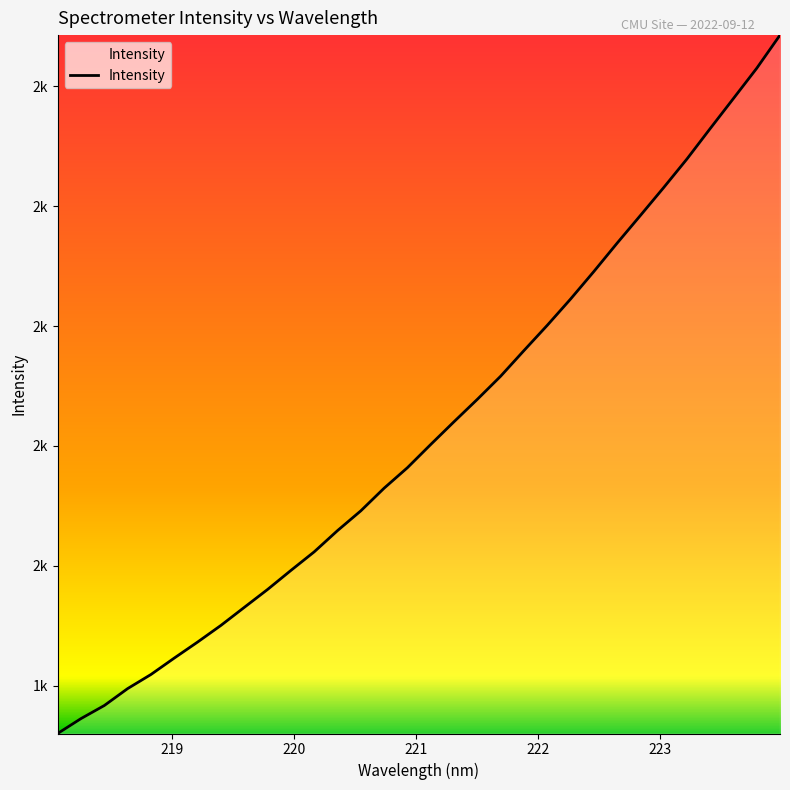

Does the chart display data point markers on the line(s)?

No